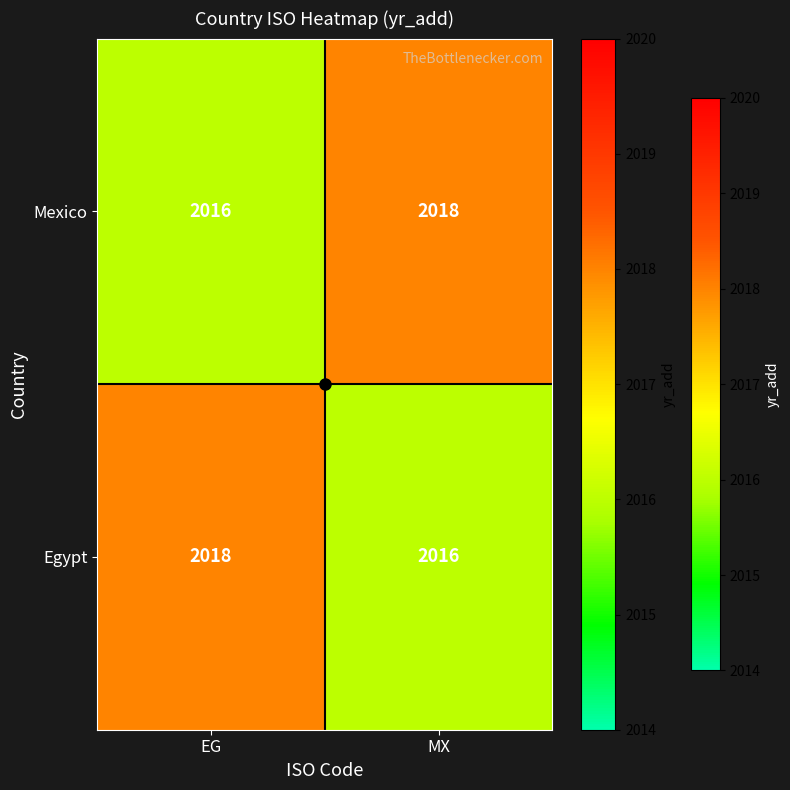

What is the approximate value of Mexico at EG?

2016